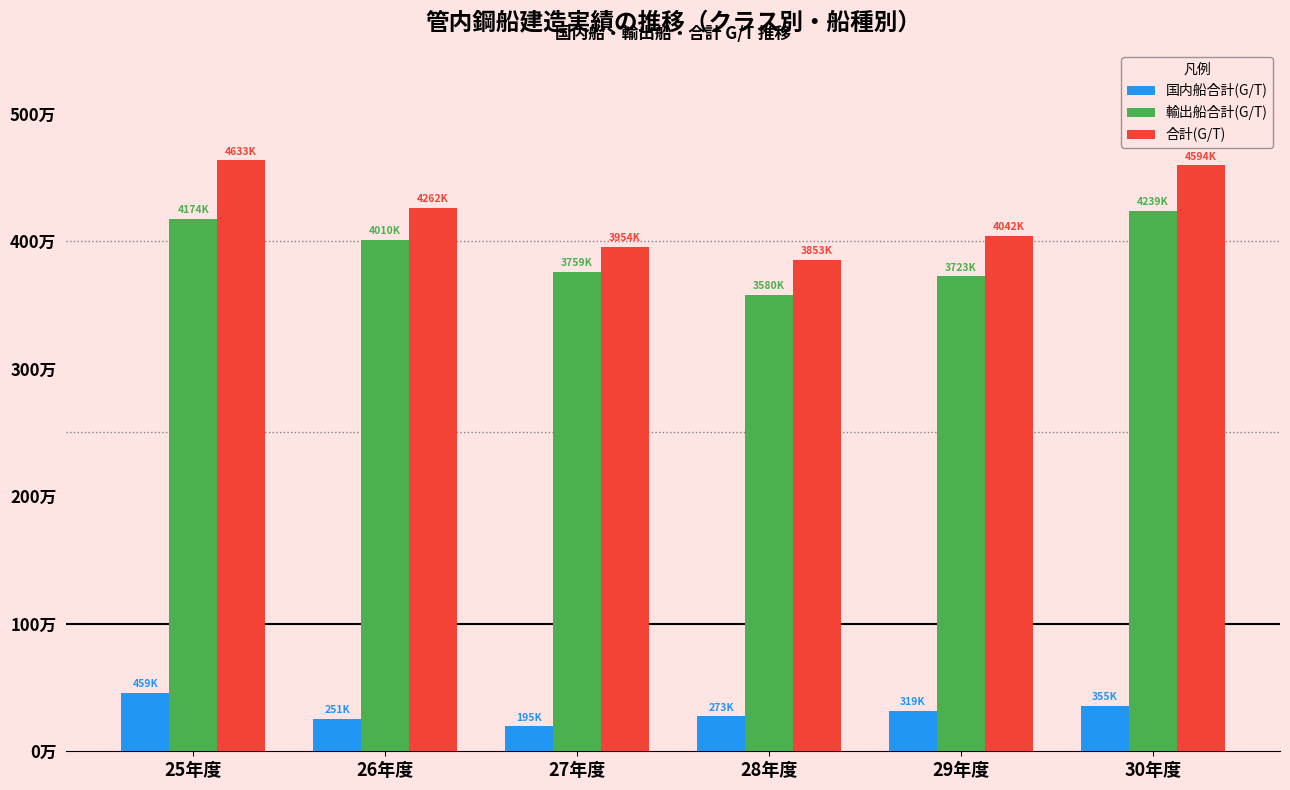

Reading left to right, list all the values displayed in this chart.

国内船合計(G/T): 25年度=459005	26年度=251155	27年度=195477	28年度=273064	29年度=318756	30年度=355436
輸出船合計(G/T): 25年度=4173723	26年度=4010498	27年度=3758714	28年度=3579572	29年度=3722758	30年度=4238874
合計(G/T): 25年度=4632728	26年度=4261653	27年度=3954191	28年度=3852636	29年度=4041514	30年度=4594310